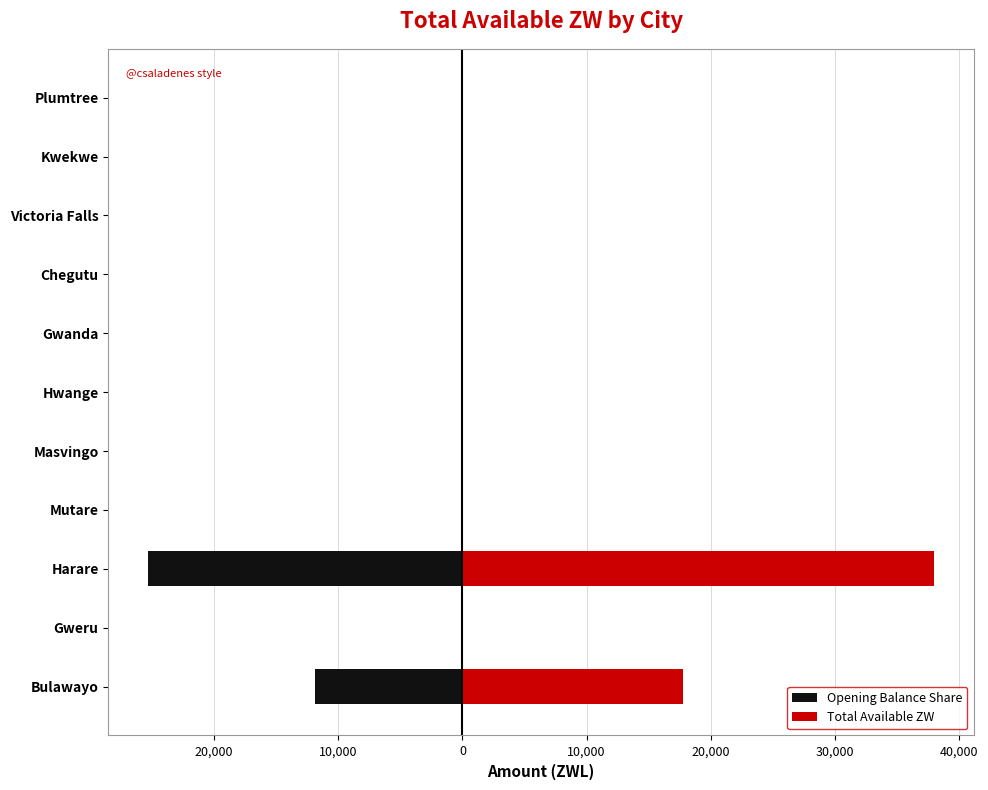

Reading left to right, extract all data points from this chart.

Opening Balance Share: -11844.1	-54.8	-25331.2	0.0	-11.6	0.0	0.0	0.0	0.0	0.0	0.0
Total Available ZW: 17766.2	82.2	37996.9	0.0	17.4	0.0	0.0	0.0	0.0	0.0	0.0